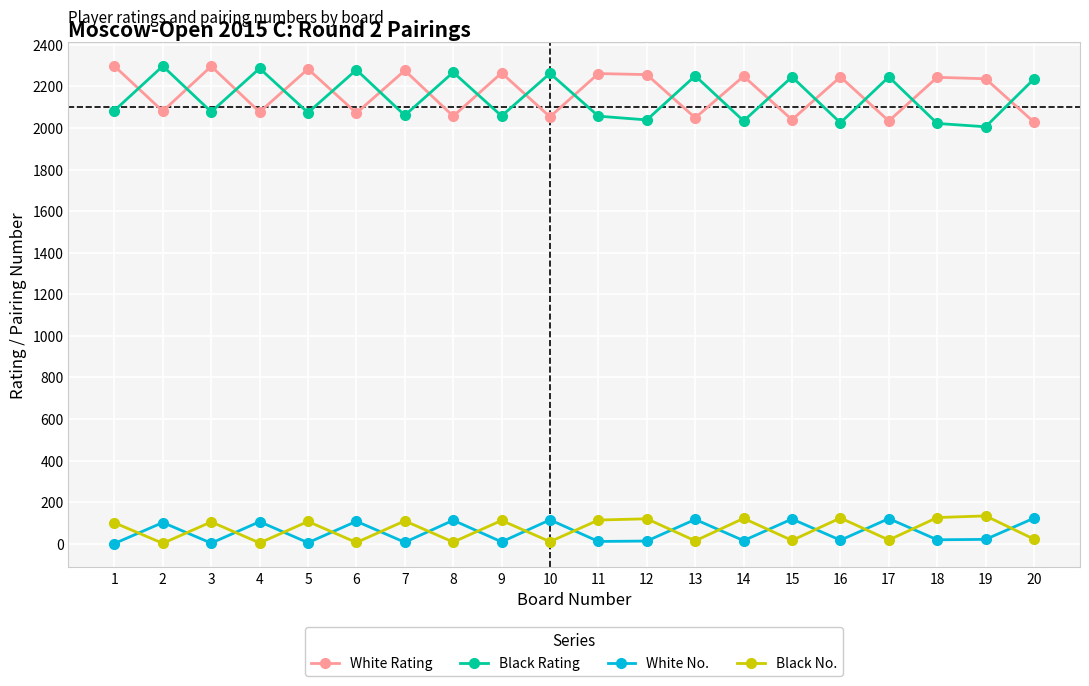

What value does the Black No. series have at 16, to the nearest 10?

120